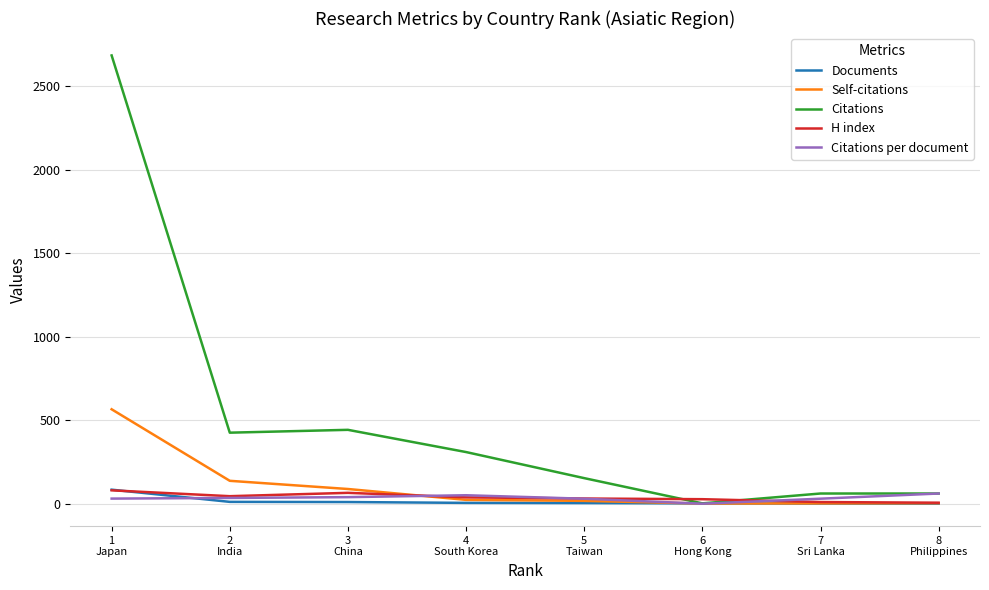

The Documents series shows 3.0 at 6
Hong Kong. True or false?

True